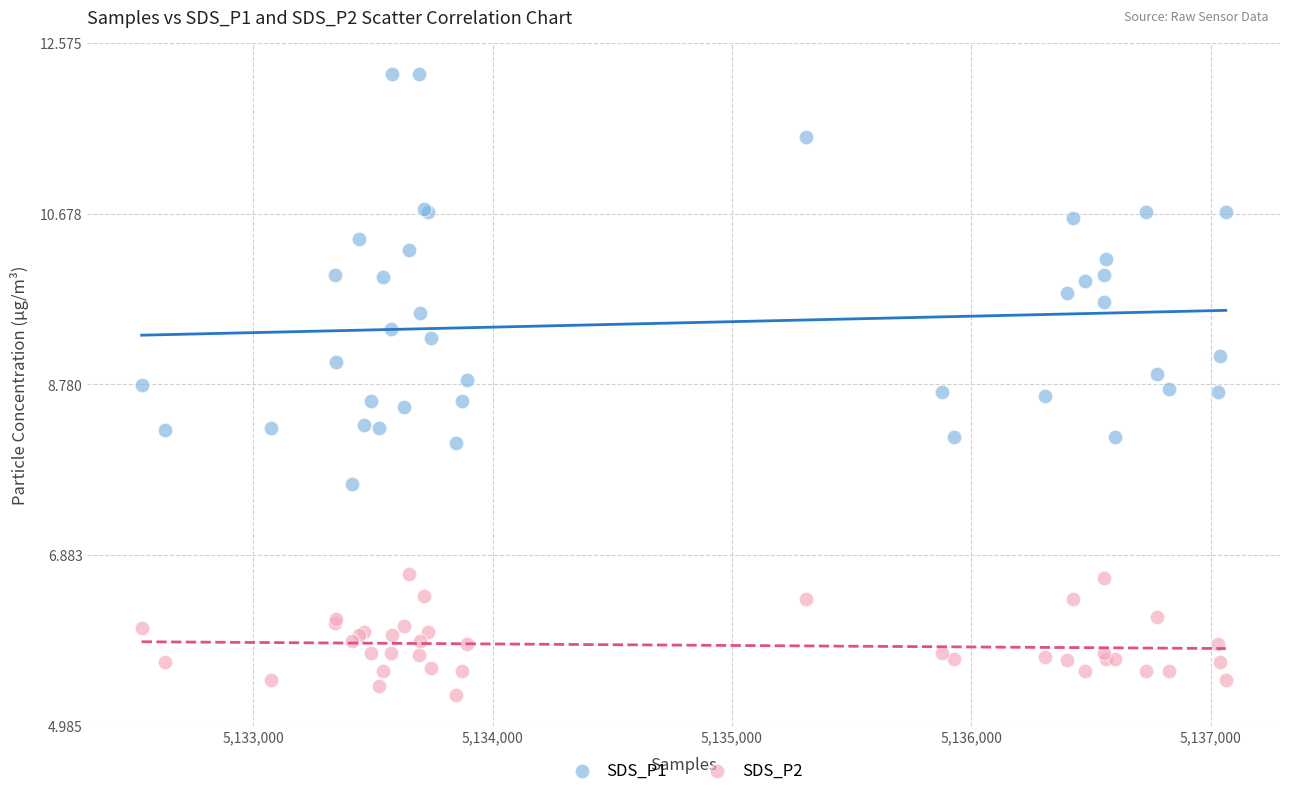

Which series has the widest spread of Y values?

SDS_P1